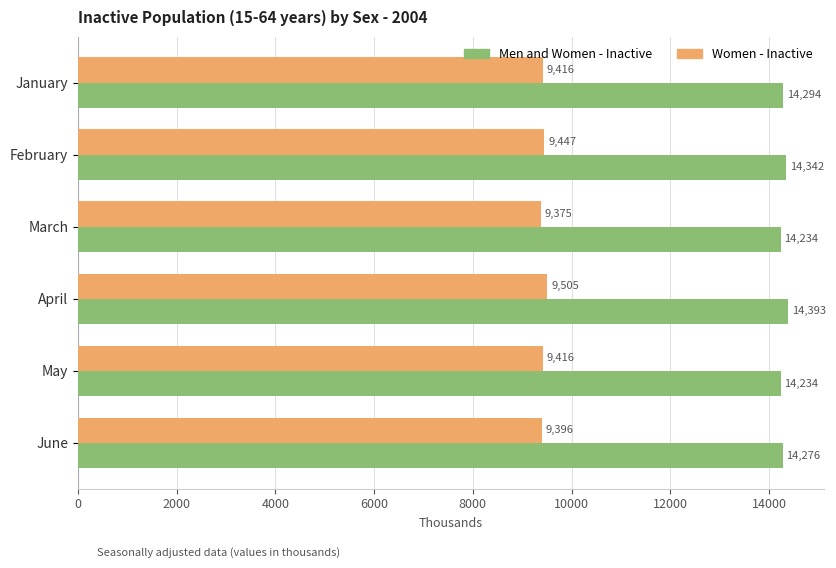

Which series has the largest range (max minus min)?

Men and Women - Inactive